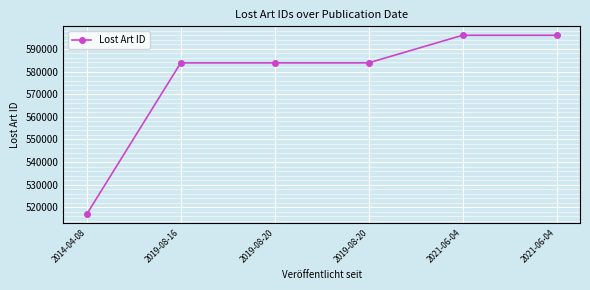

How many distinct data groups are displayed?

1